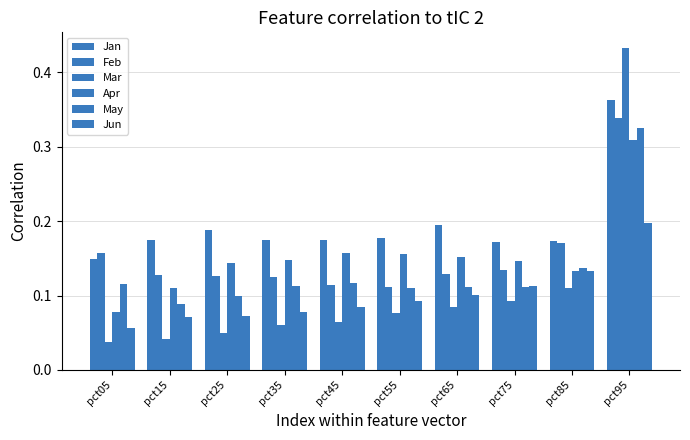

Count the Jun values in the range 0 to 1.

10